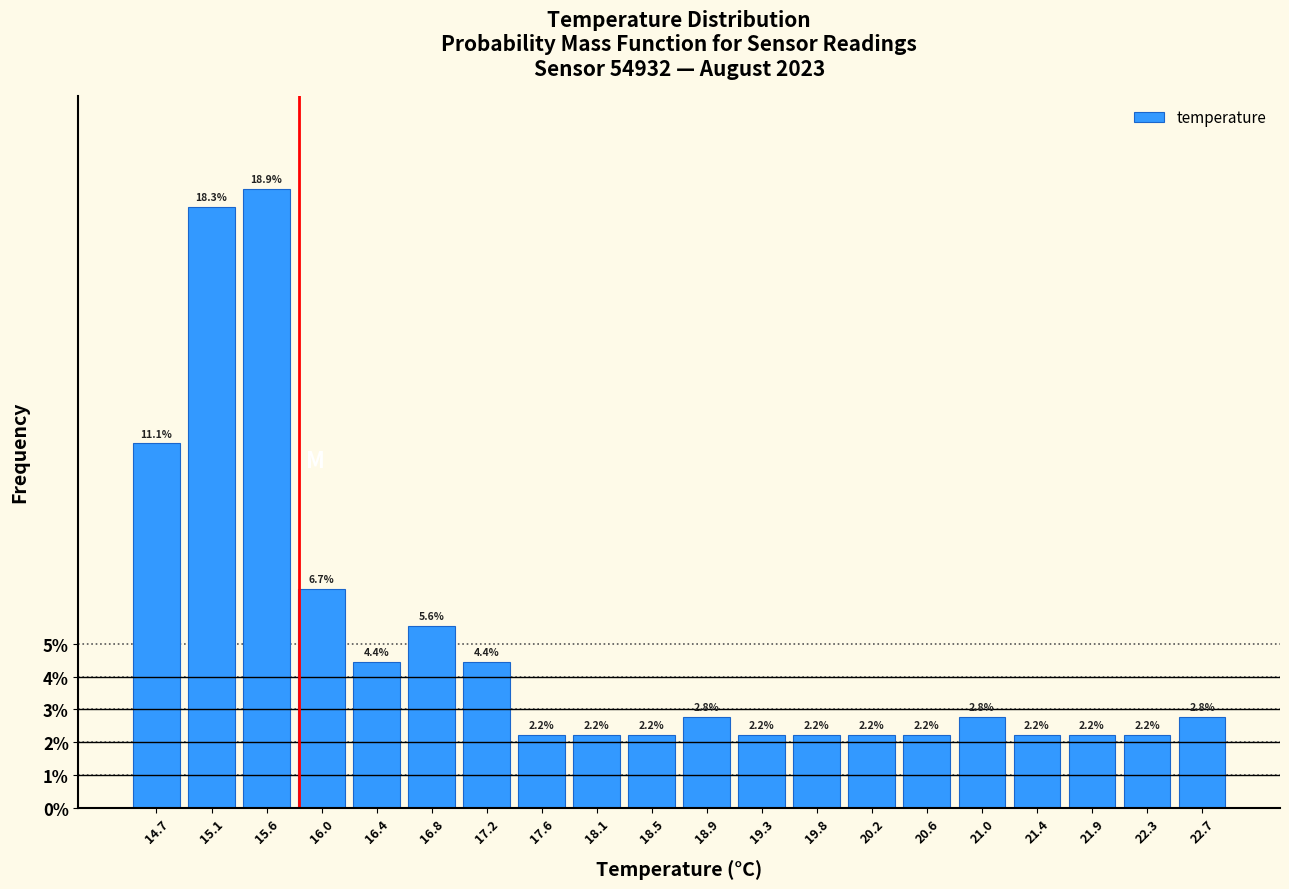

Reading left to right, transcribe this chart: for each bar, give the range it covers on the x-axis and its height. The bar edges are not printed on the chart, so give them approximately, as read against the axis.

14.50 to 14.92: 11.1
14.92 to 15.34: 18.3
15.34 to 15.76: 18.9
15.76 to 16.18: 6.7
16.18 to 16.60: 4.4
16.60 to 17.02: 5.6
17.02 to 17.44: 4.4
17.44 to 17.86: 2.2
17.86 to 18.28: 2.2
18.28 to 18.70: 2.2
18.70 to 19.12: 2.8
19.12 to 19.54: 2.2
19.54 to 19.96: 2.2
19.96 to 20.38: 2.2
20.38 to 20.80: 2.2
20.80 to 21.22: 2.8
21.22 to 21.64: 2.2
21.64 to 22.06: 2.2
22.06 to 22.48: 2.2
22.48 to 22.90: 2.8